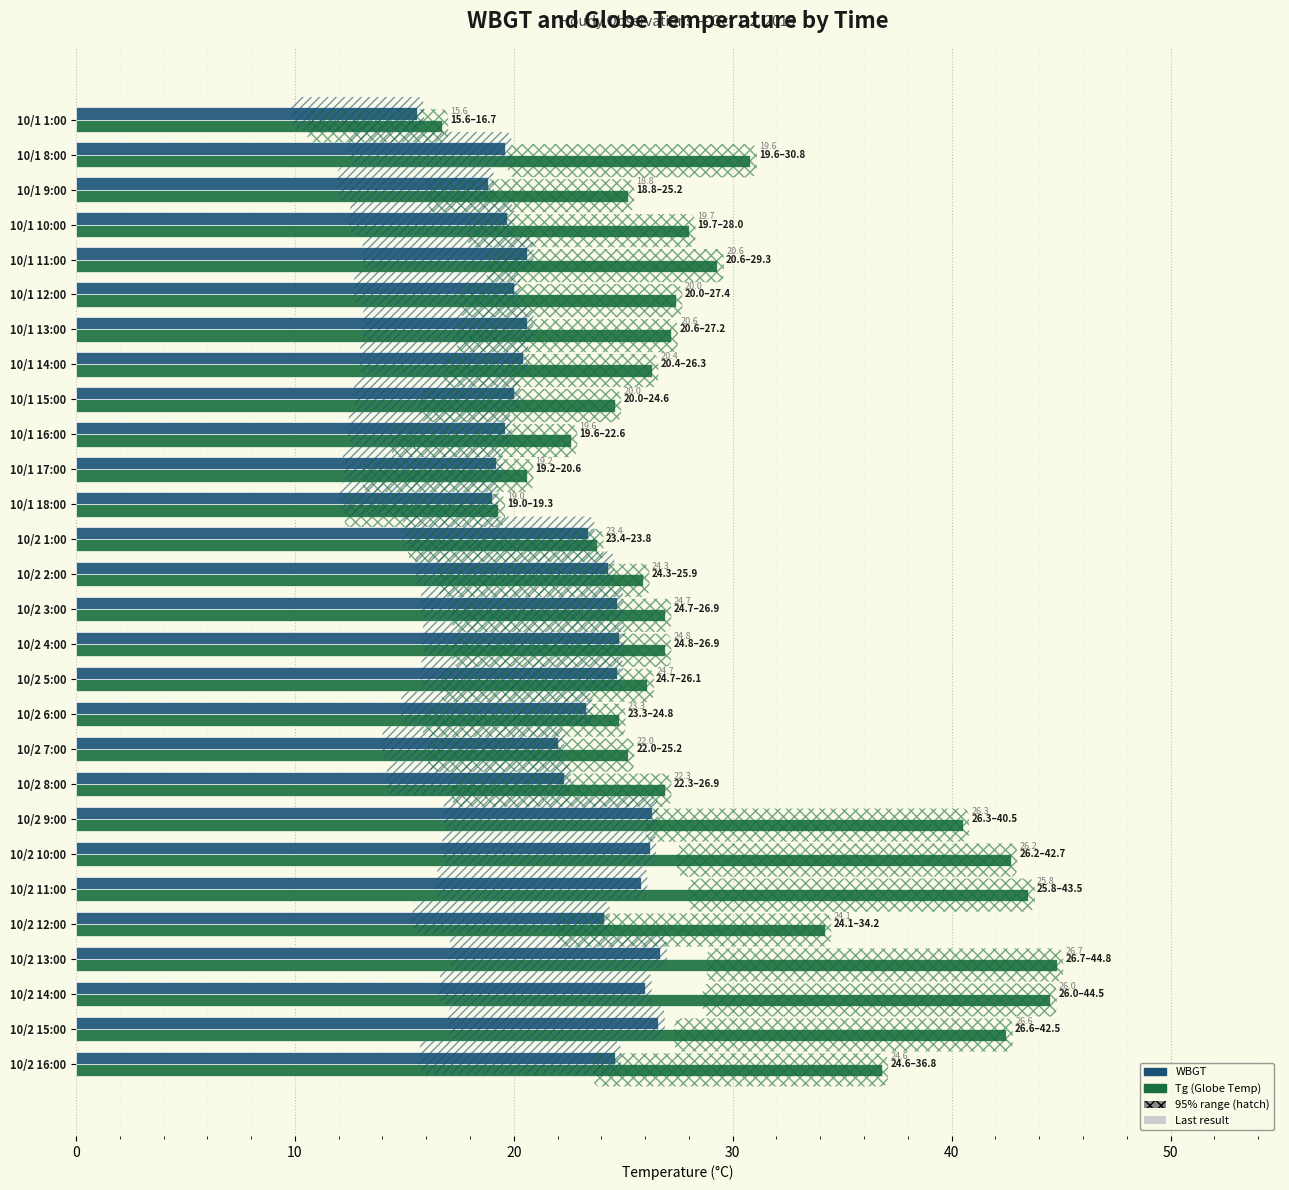

What is the total value across all series at 10/1 12:00?

47.4